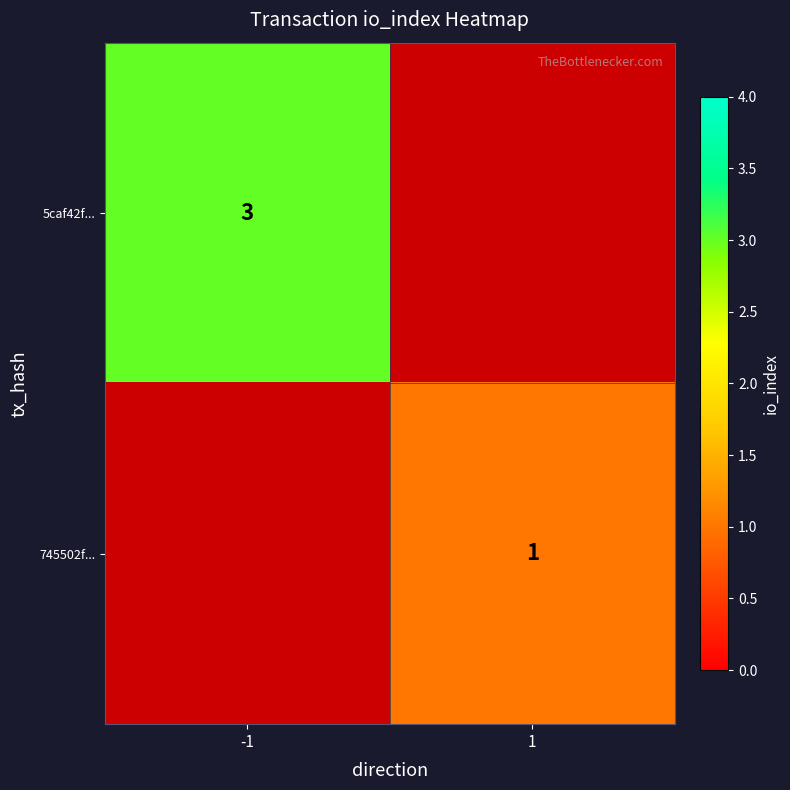

The 745502f... series shows 2 at 1. True or false?

False